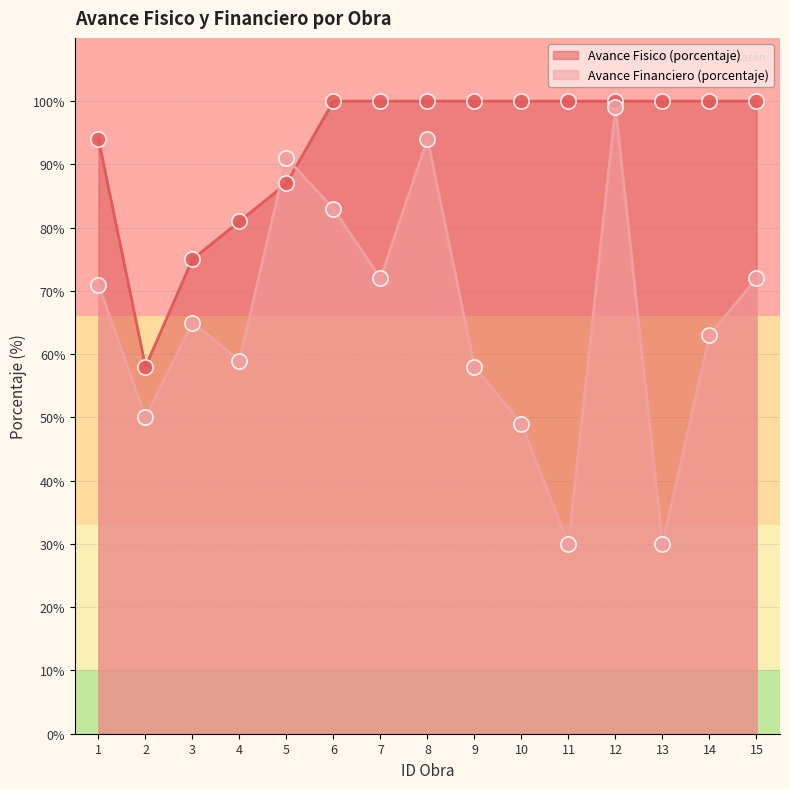

Which series reaches the maximum Y coordinate?

Avance Fisico (porcentaje)